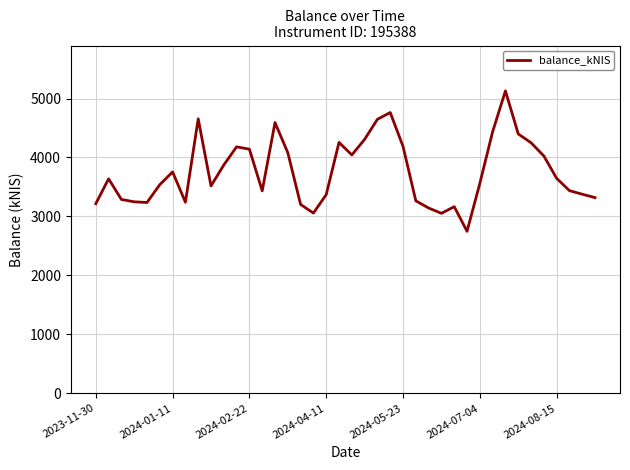

What is the smallest value displayed?

2747.7